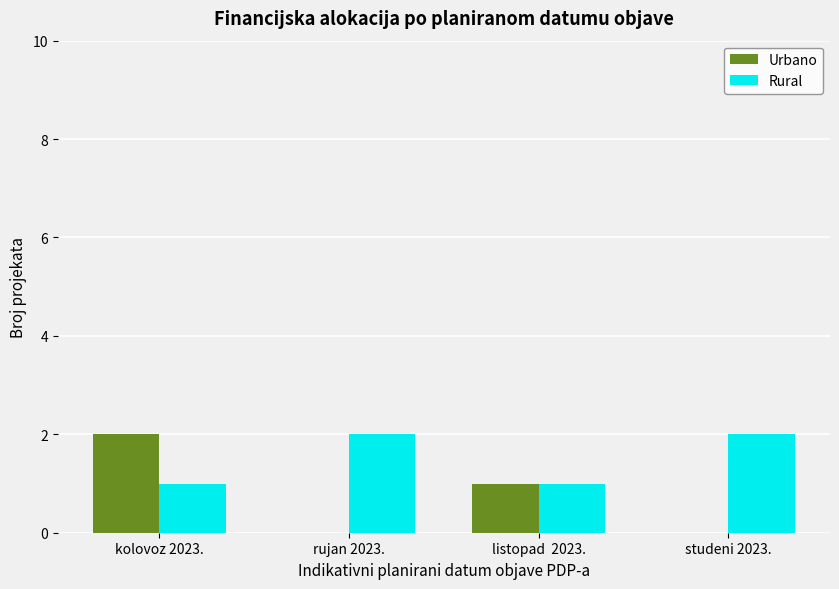

Does the chart contain stacked bars?

No